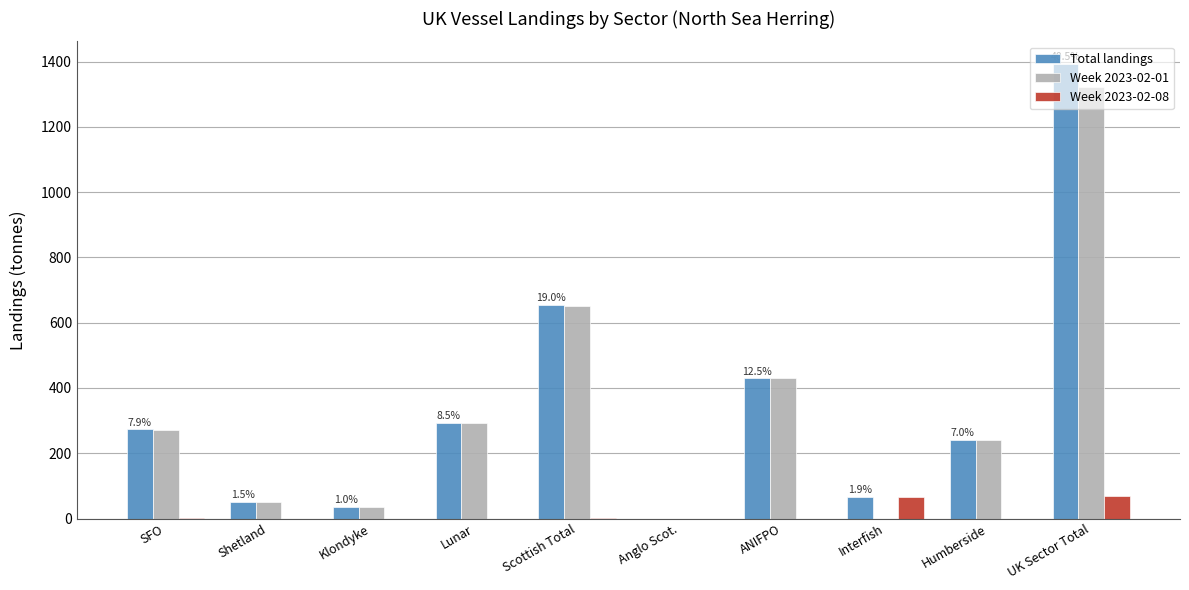

Is it true that Week 2023-02-08 equals 0.0 at Anglo Scot.?

True